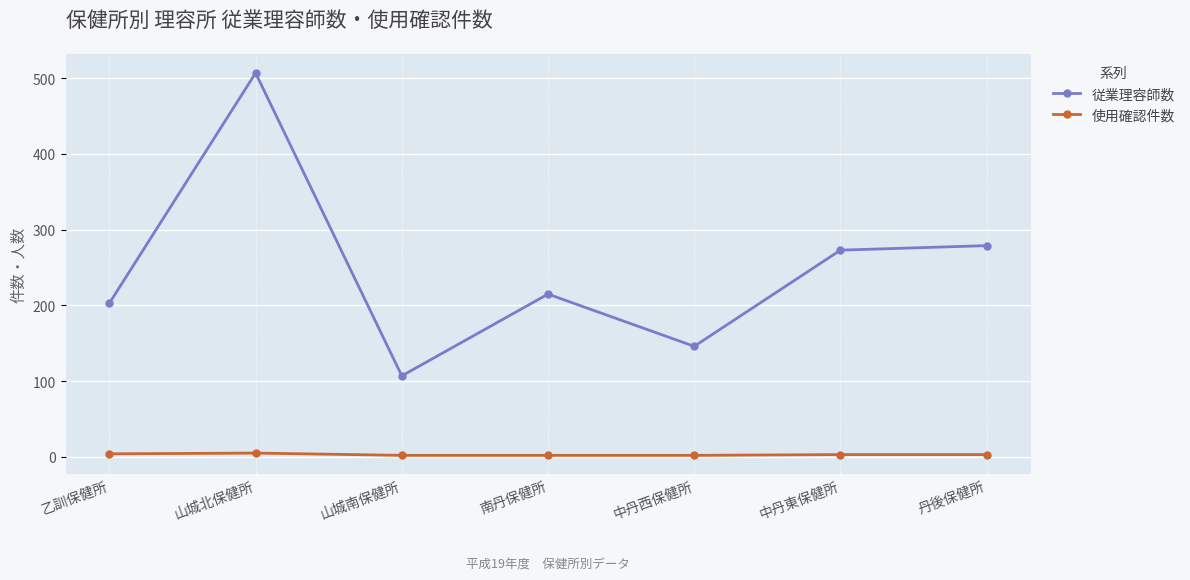

What is the smallest value displayed?

2